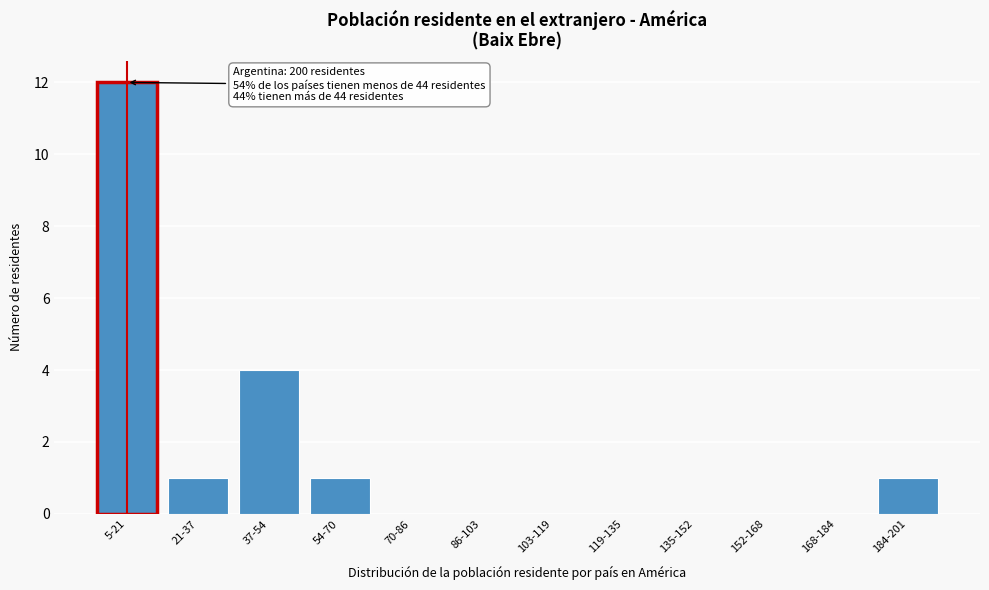

Reading left to right, what are all the values shown in this chart?

5-21=12	21-37=1	37-54=4	54-70=1	70-86=0	86-103=0	103-119=0	119-135=0	135-152=0	152-168=0	168-184=0	184-201=1